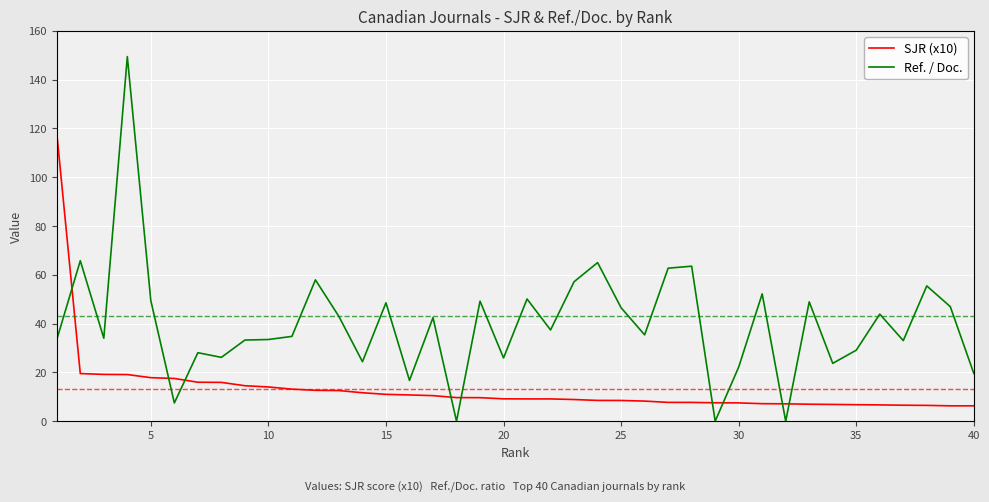

List the series in order of their overall mean, lowest first.

SJR (x10), Ref. / Doc.